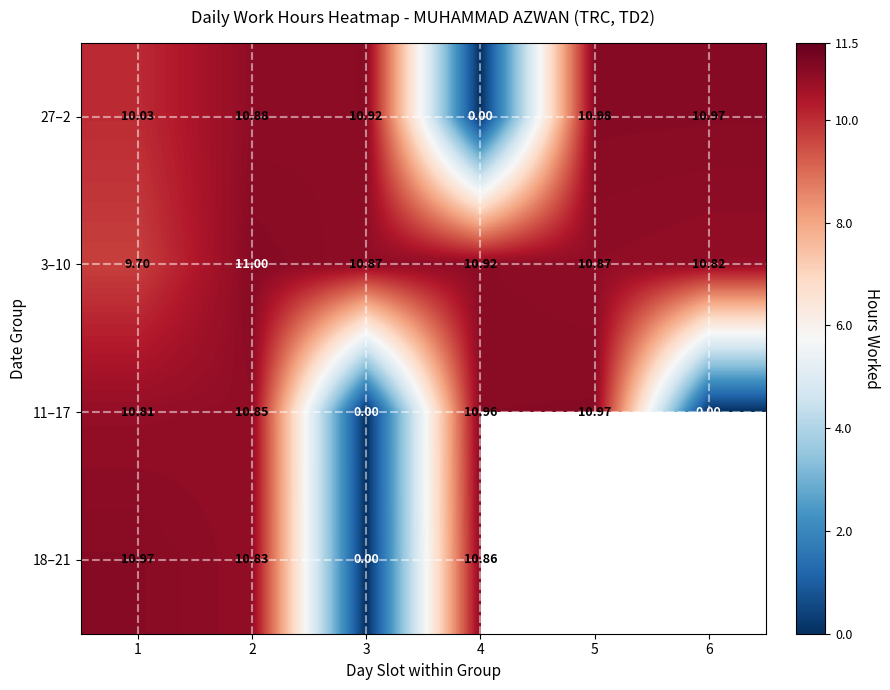

What is the total value across all series at 1?

41.5